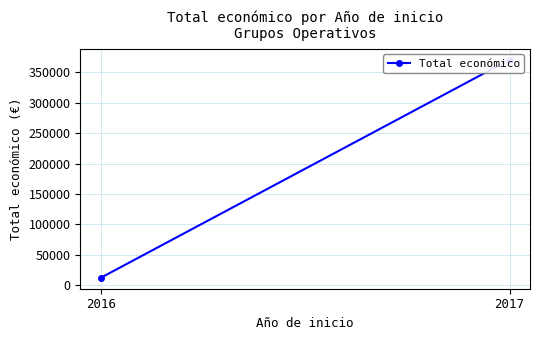

Read the value at 2016.

12000